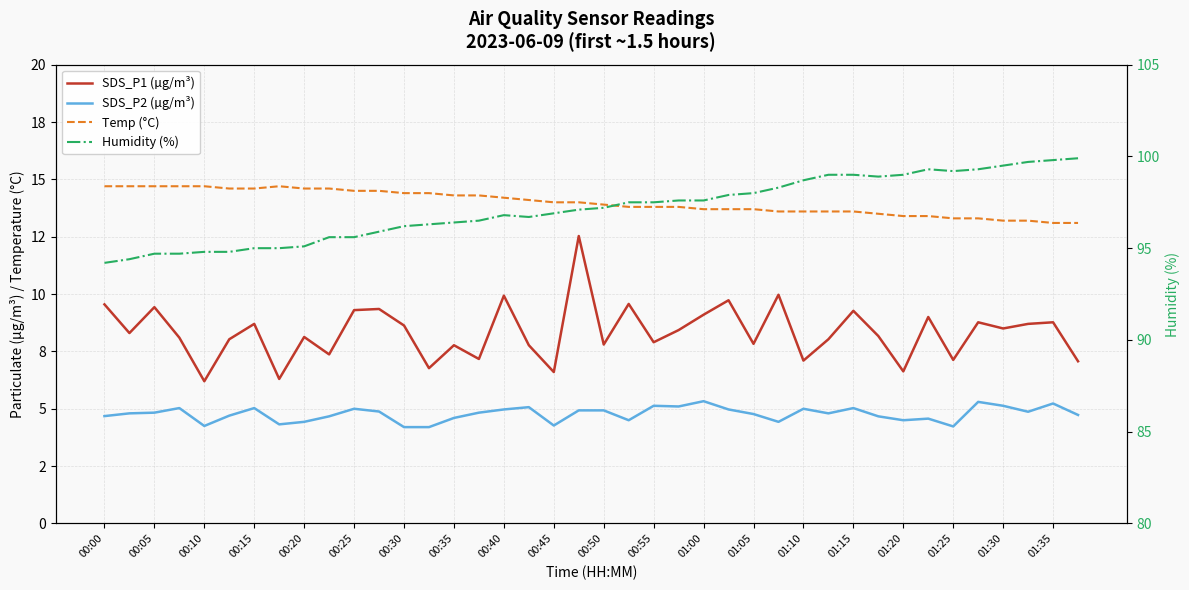

Read the Temp (°C) value at 01:30.

13.2